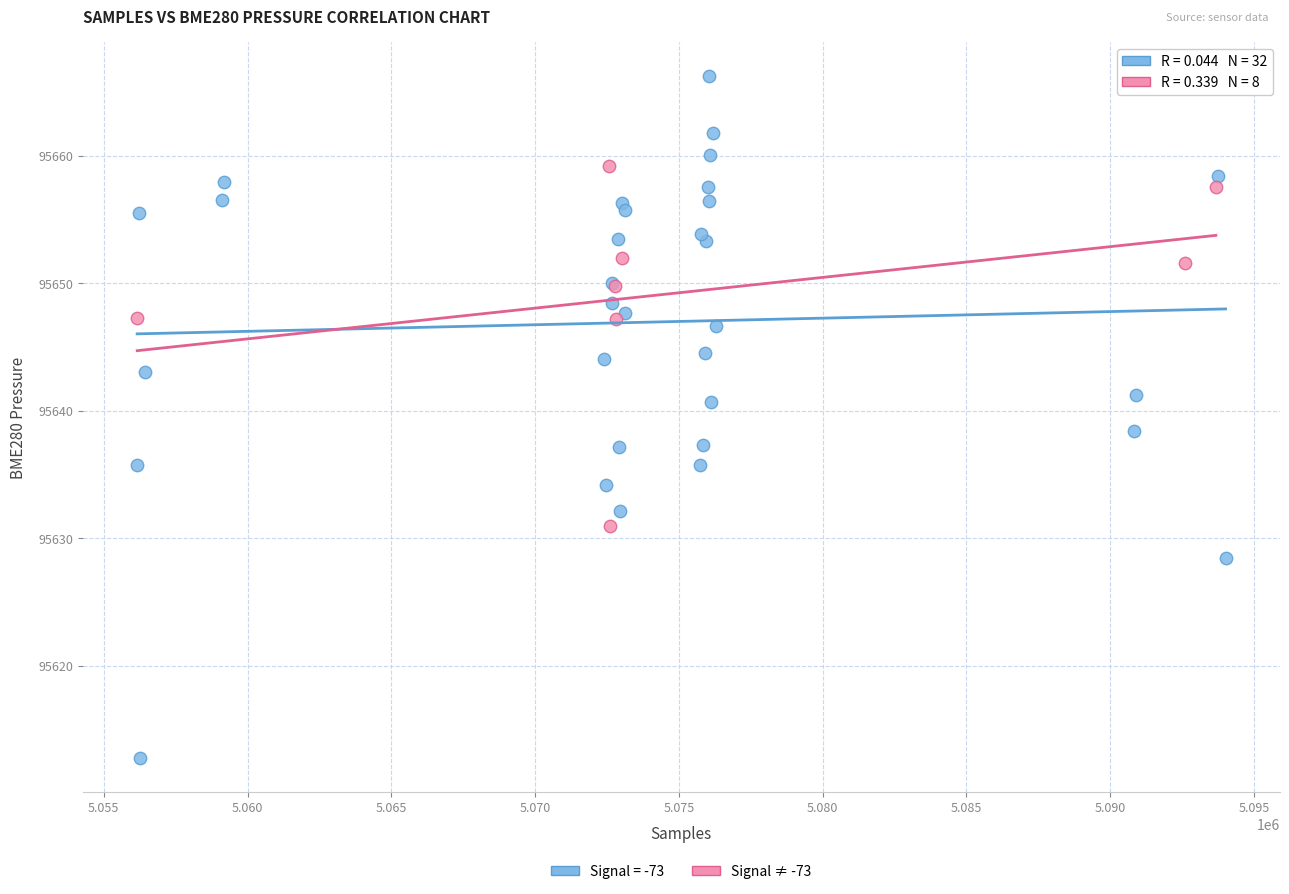

Which series reaches the minimum Y coordinate?

Signal = -73